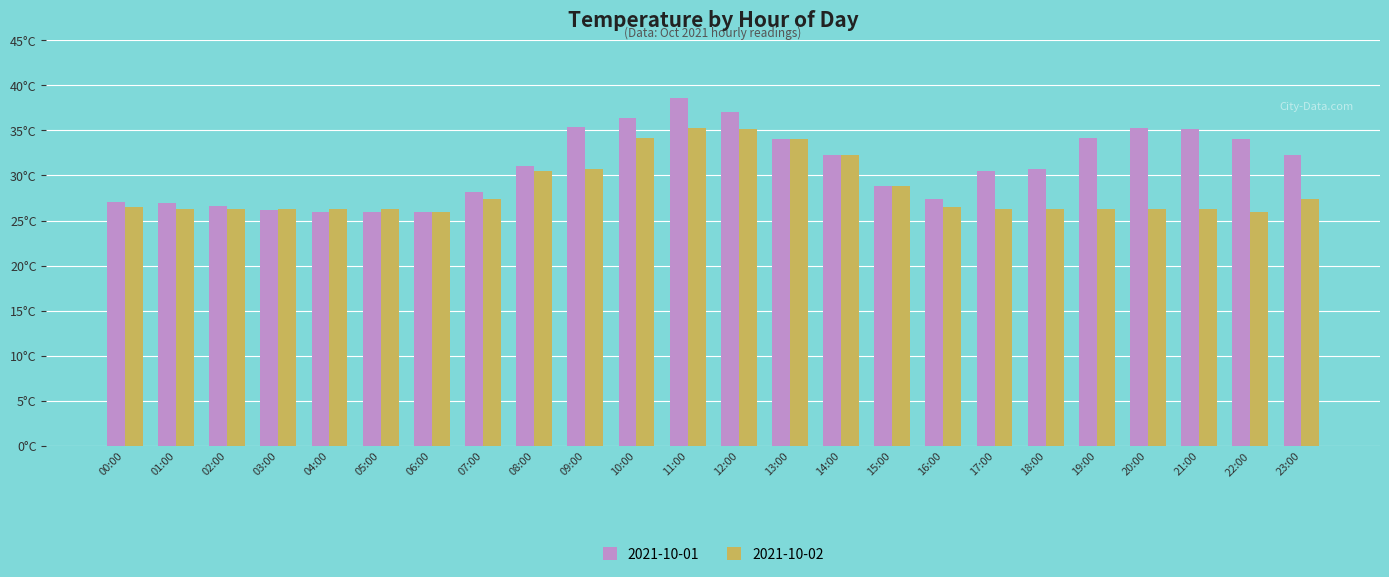

Are the bars horizontal?

No